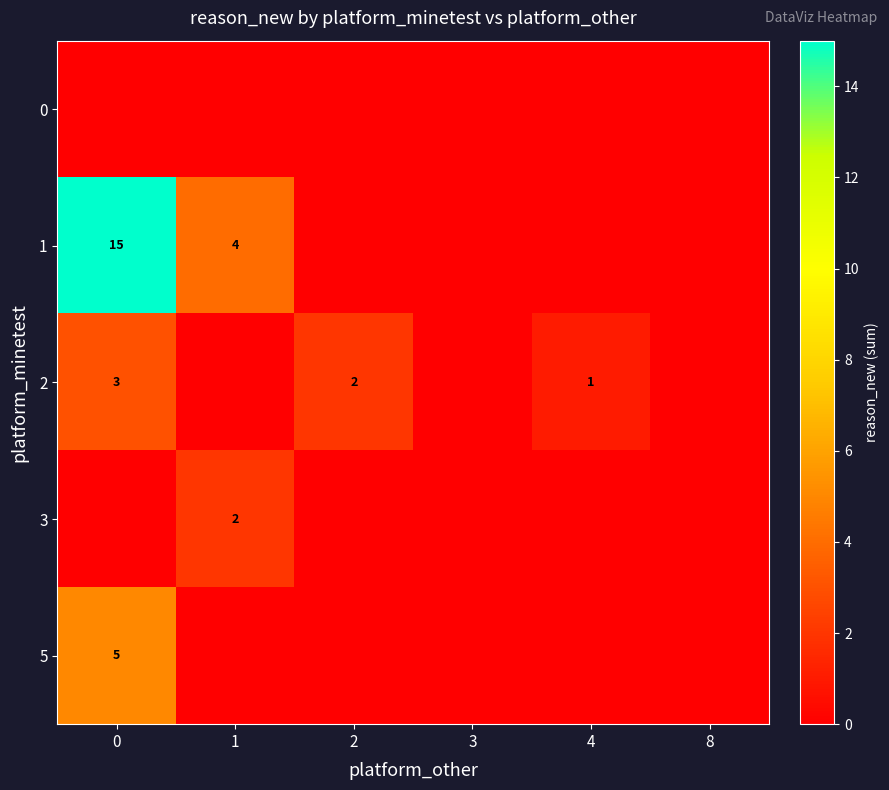

The 2 series shows 1 at 4. True or false?

True